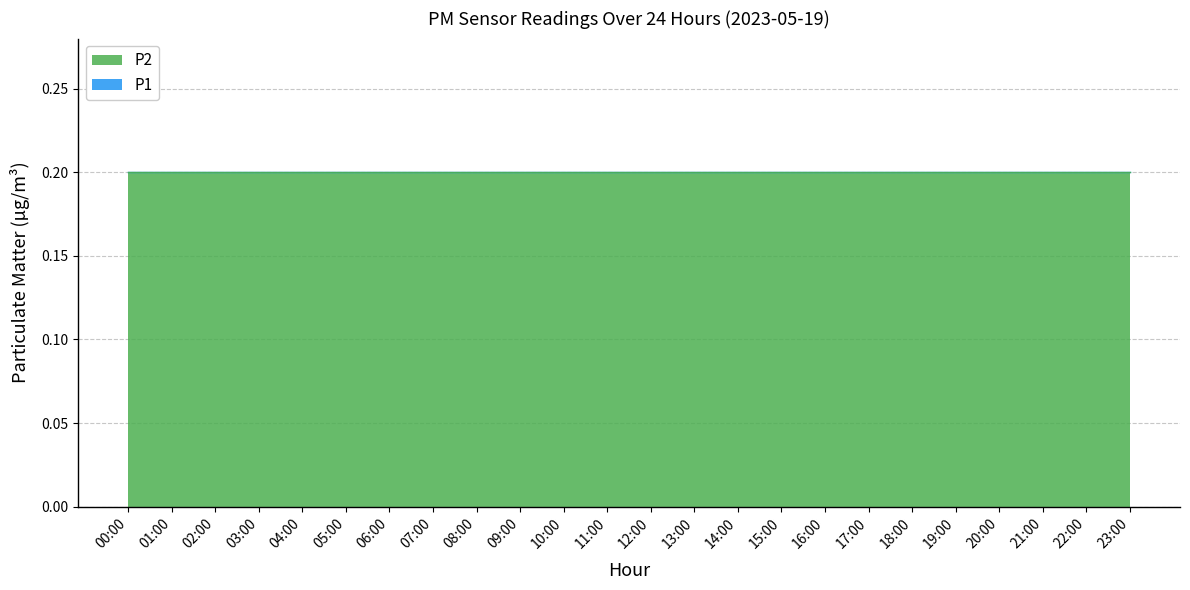

Count the number of data series in this chart.

2